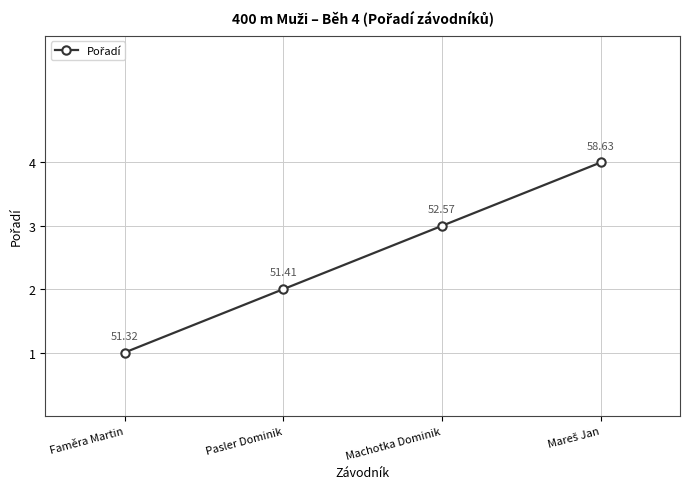

At which category does the chart reach its minimum across all series?

Faměra Martin